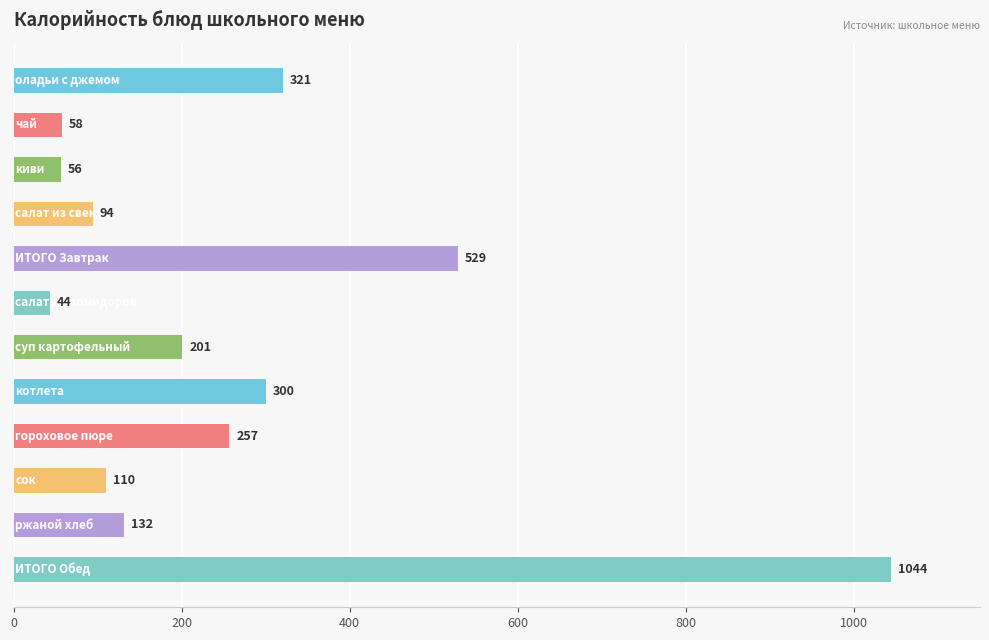

What is the greatest value displayed?

1044